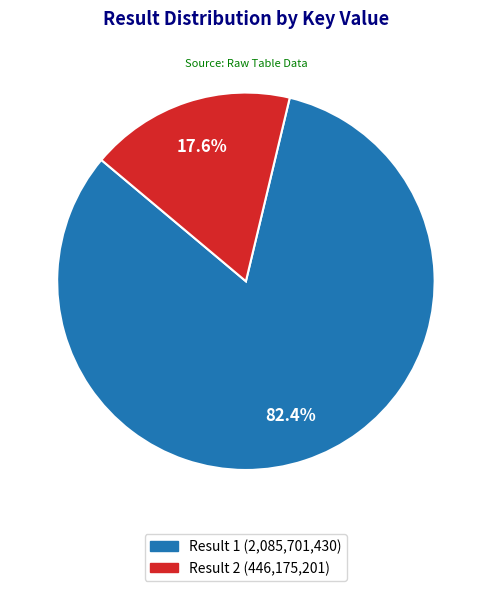

Does any single category account for the majority?

Yes